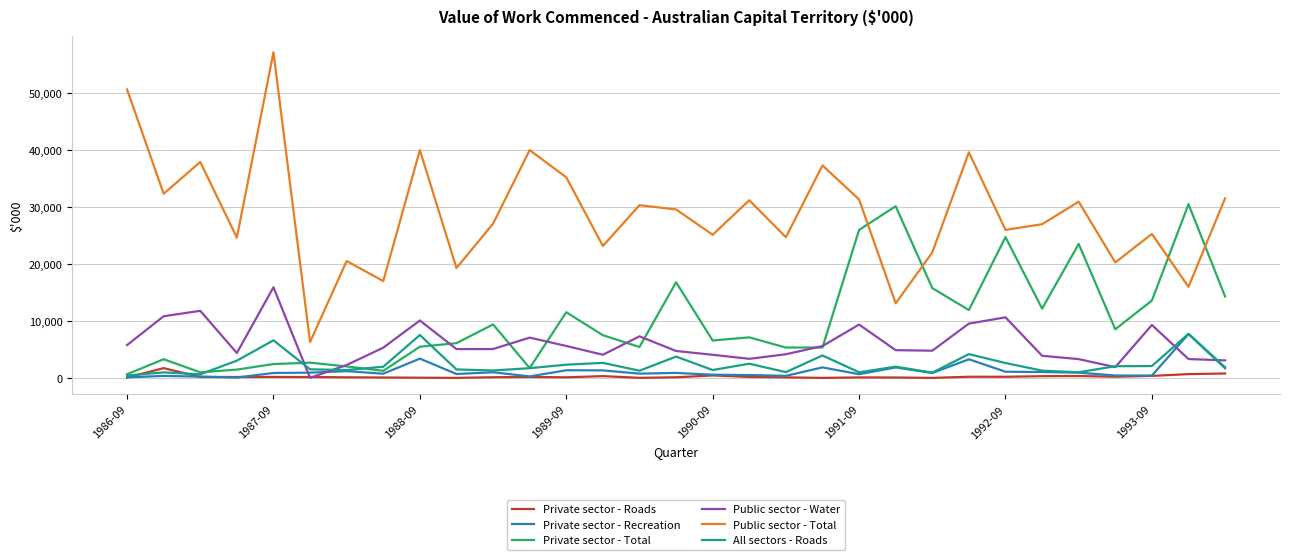

Which series has the largest total across all categories?

Public sector - Total